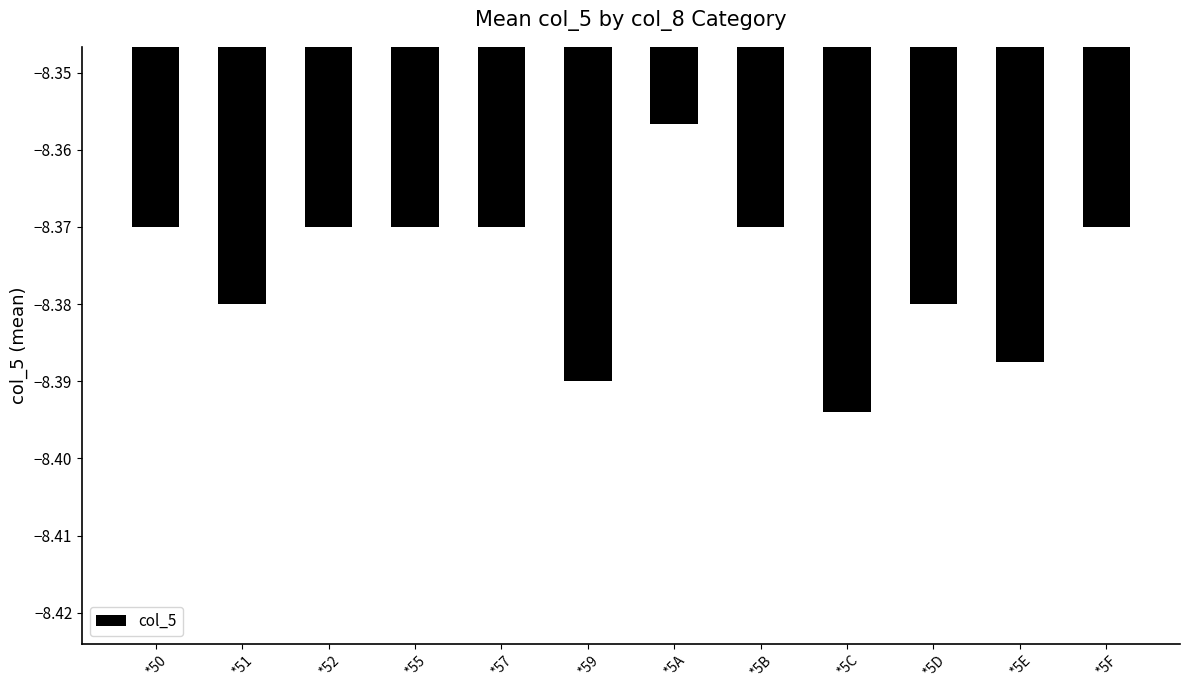

Which category has the lowest value across all series?

*5C